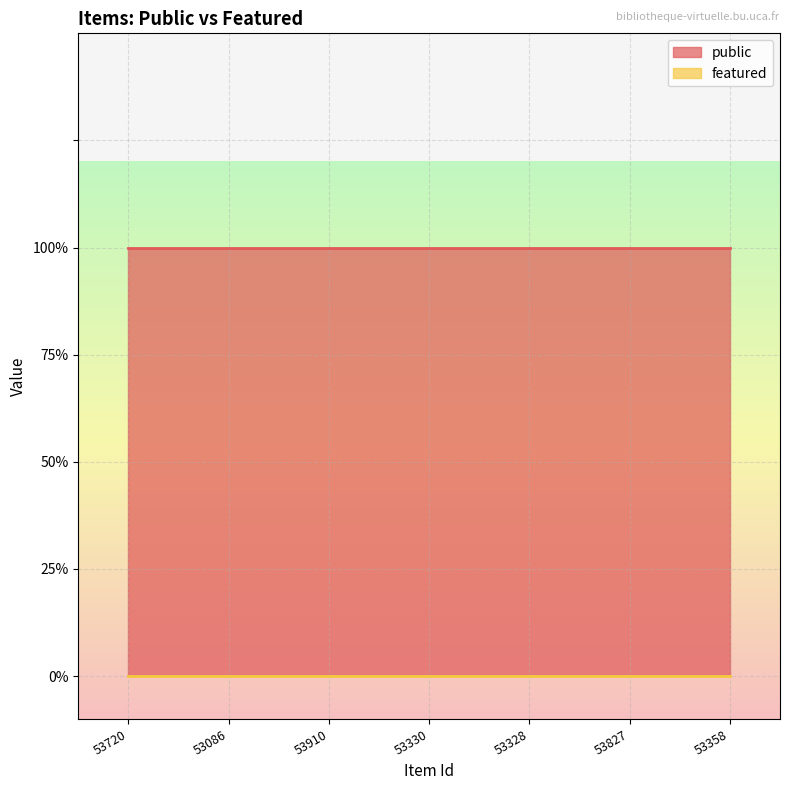

At which label does featured reach its minimum?

53720